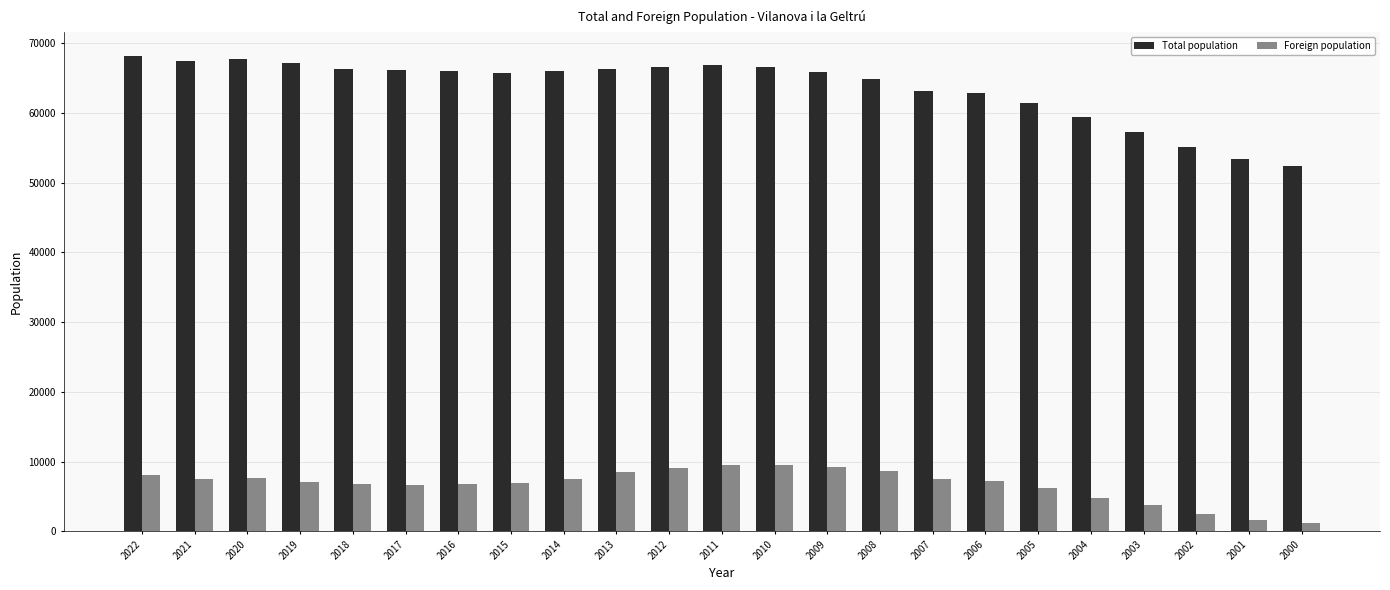

Which series has the widest spread of values?

Total population